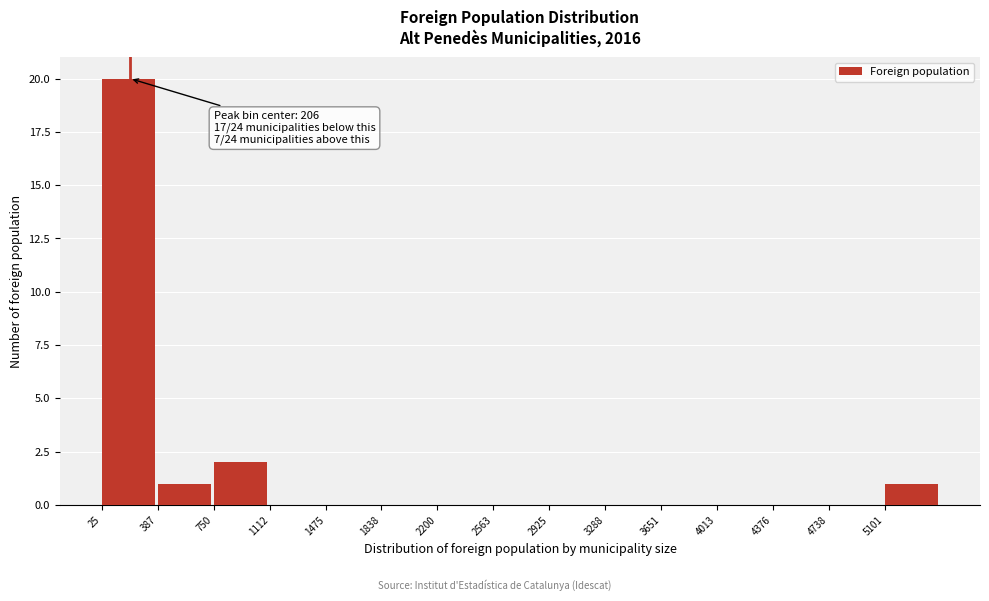

Over which range of the x-axis is the bar tallest?

50 to 400